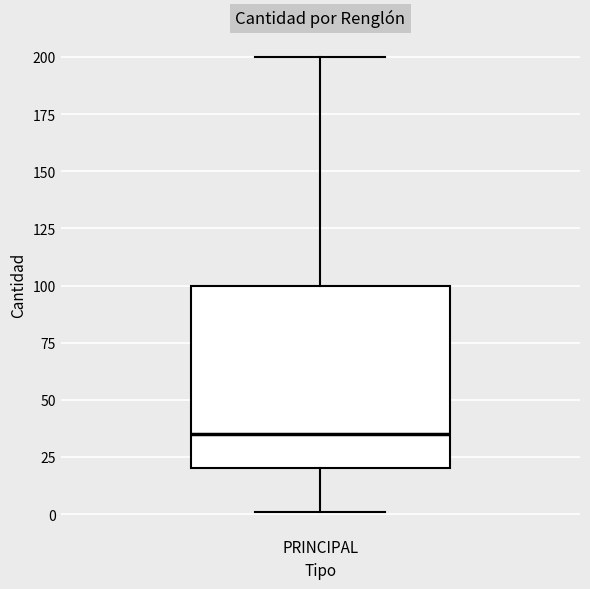

Transcribe this box plot: give where the median line is, the range the box spans, and where the two whiskers end, as read against the y-axis. The values are not printed on the chart, so give them approximately, as read against the axis.

median 35, box 20 to 100, whiskers 0 to 200